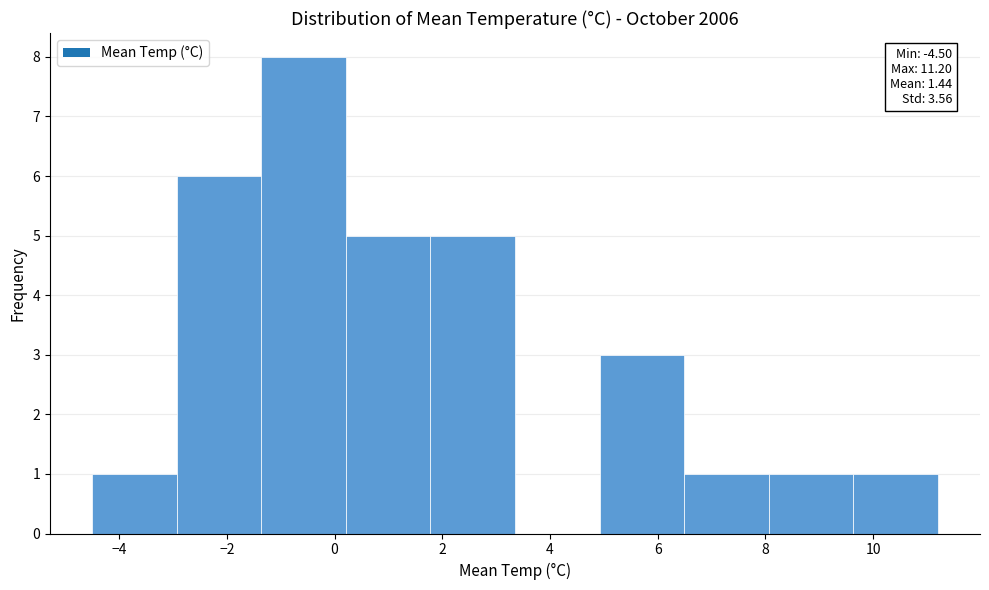

Over which range of the x-axis is the bar tallest?

-1.4 to 0.2